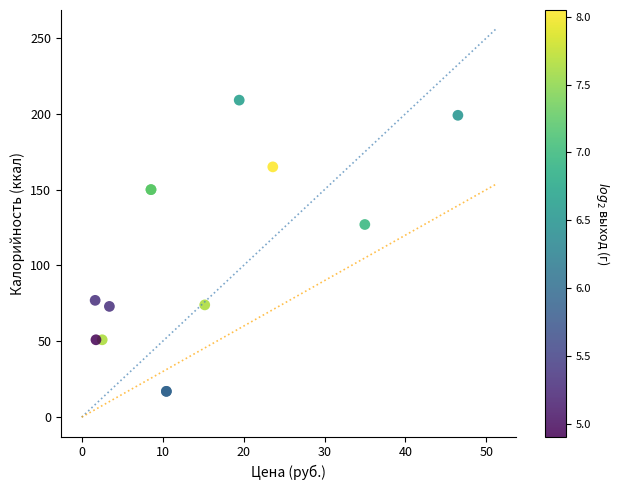

What Y value in the scatter plot is closest to 113?

127